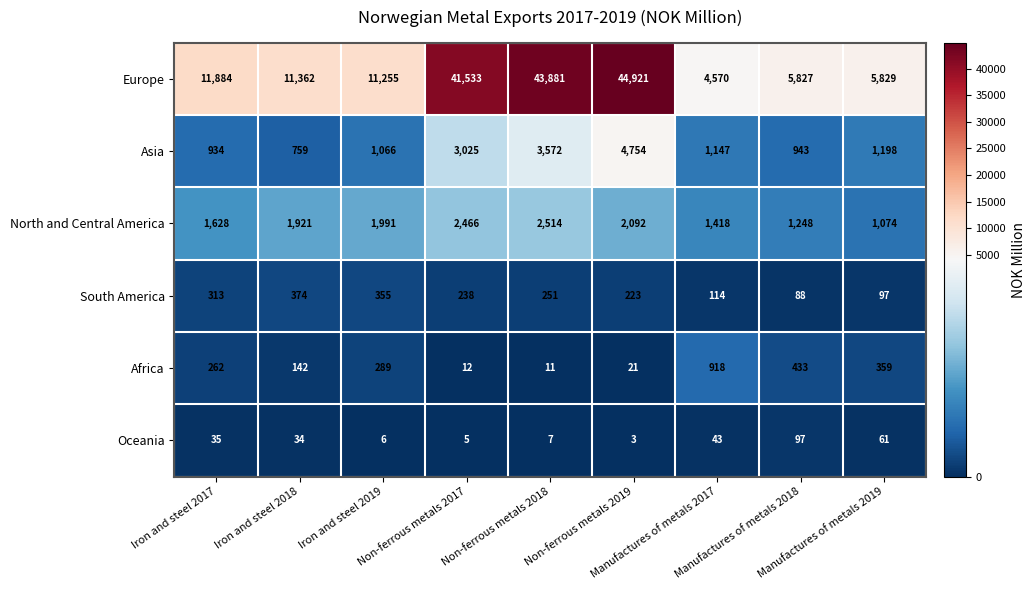

Which series has the largest total across all categories?

Europe